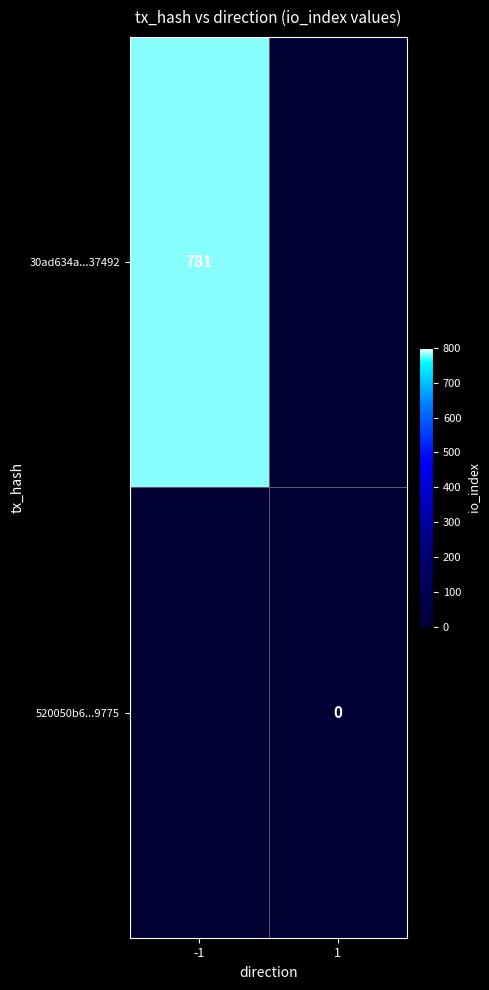

Is the value of 30ad634a...37492 at -1 greater than the value of 520050b6...9775 at 1?

Yes